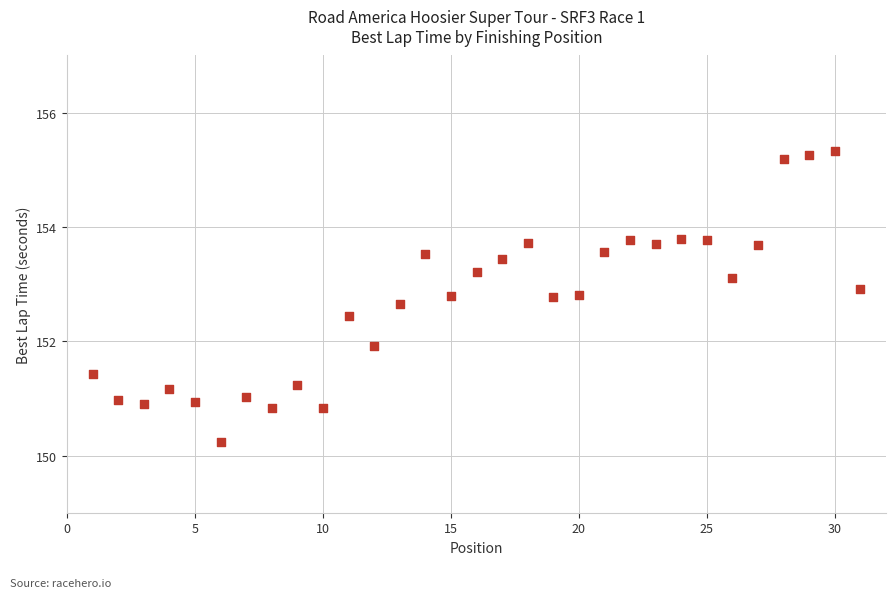

What Y value in the scatter plot is closest to 152?

151.9